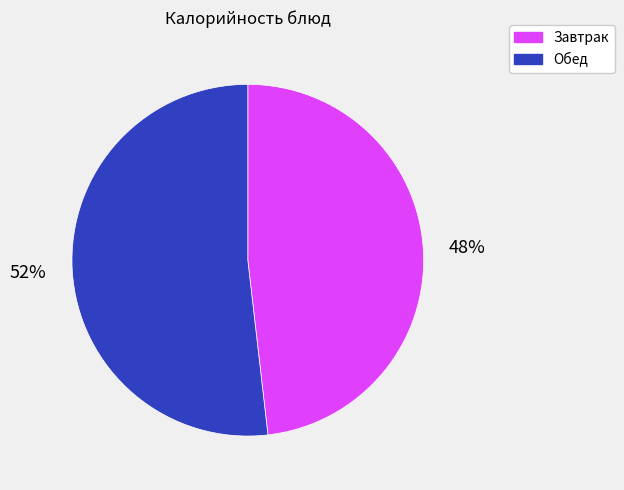

What is the largest slice in the pie chart?

Обед